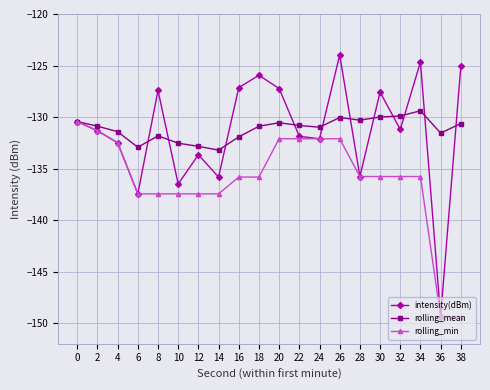

What are all the series names shown in the legend?

intensity(dBm), rolling_mean, rolling_min